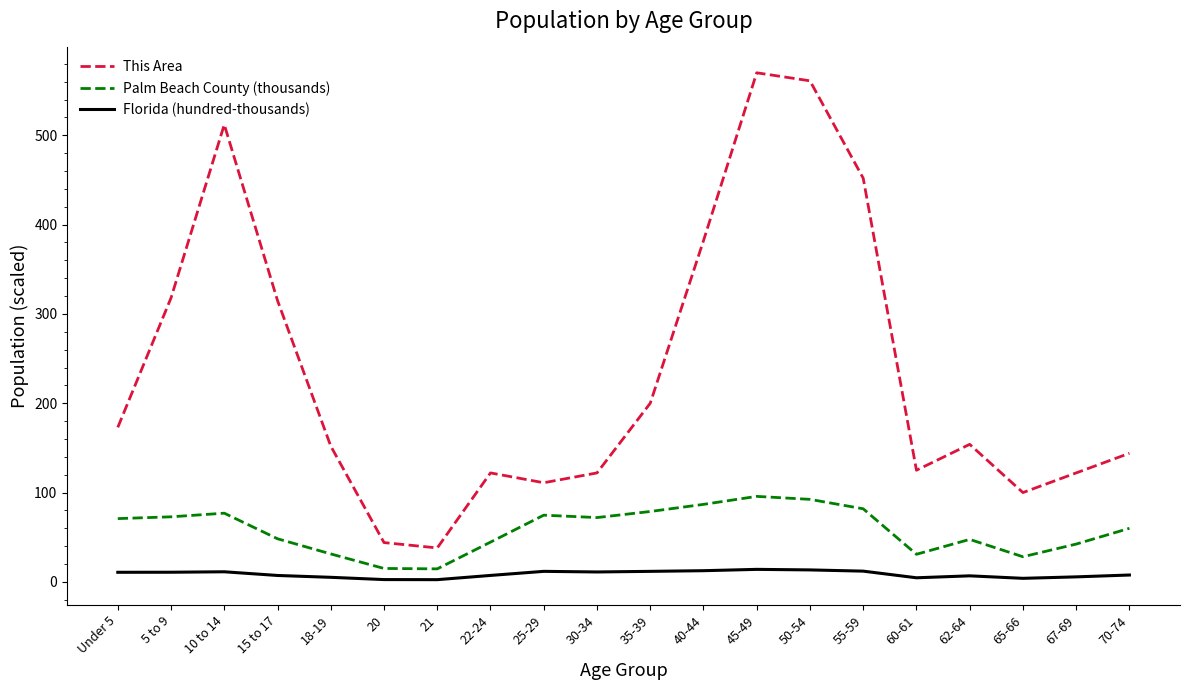

List the series in order of their peak value, highest first.

This Area, Palm Beach County (thousands), Florida (hundred-thousands)